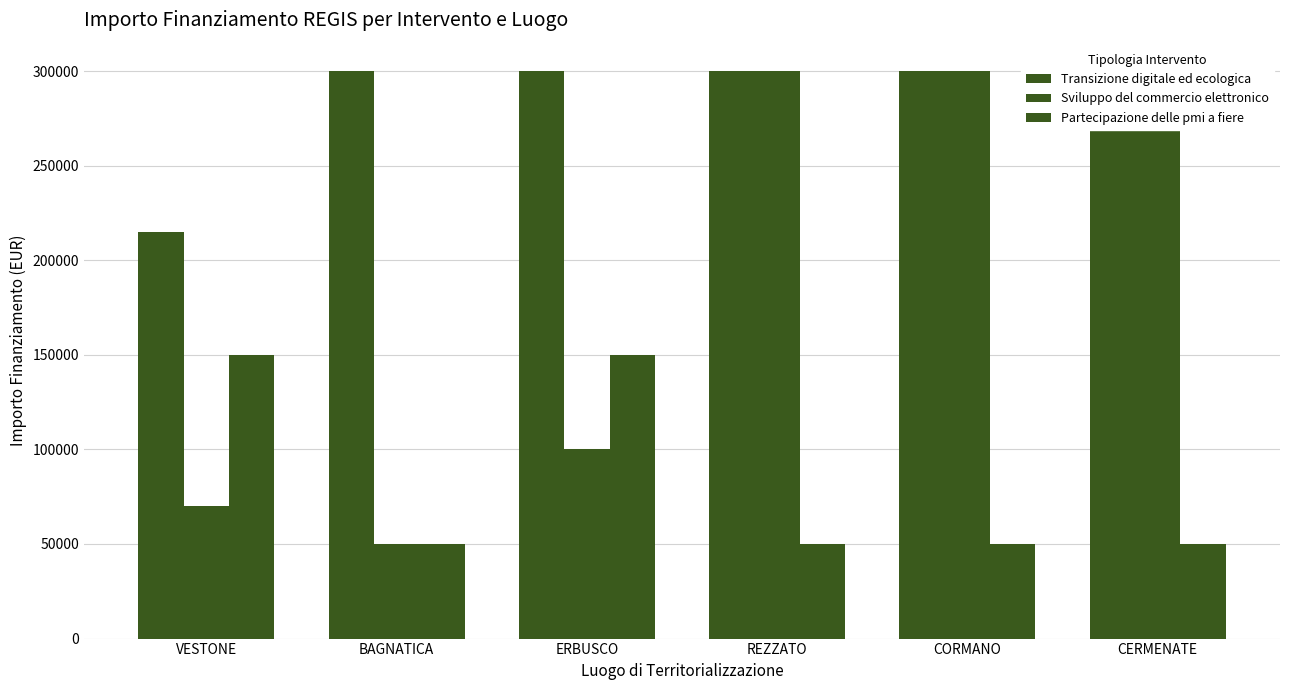

How many data points in Transizione digitale ed ecologica are less than 300000?

1